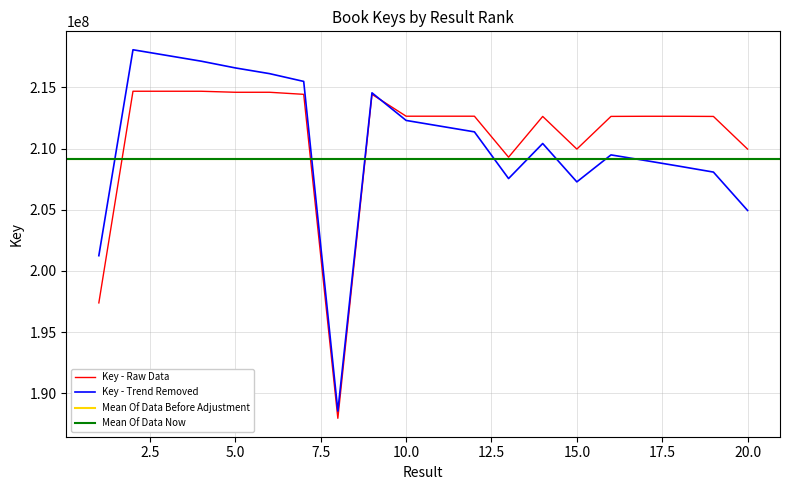

How many values are below 212645628?

11